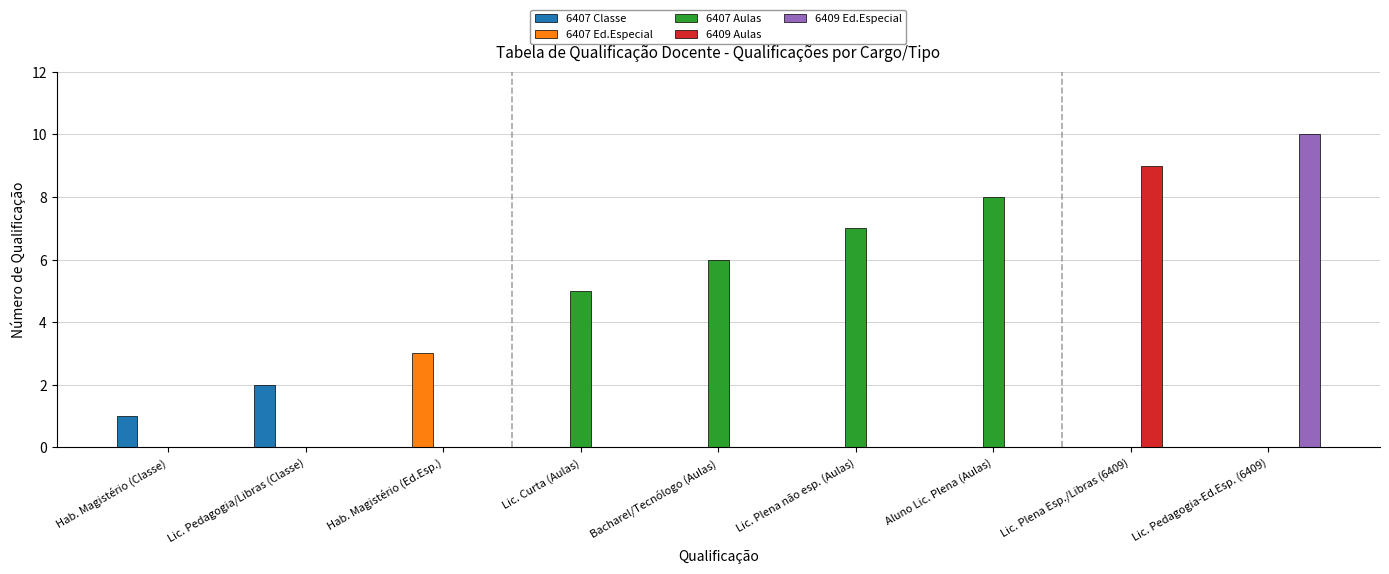

At which label does 6409 Aulas reach its peak?

Lic. Plena Esp./Libras (6409)